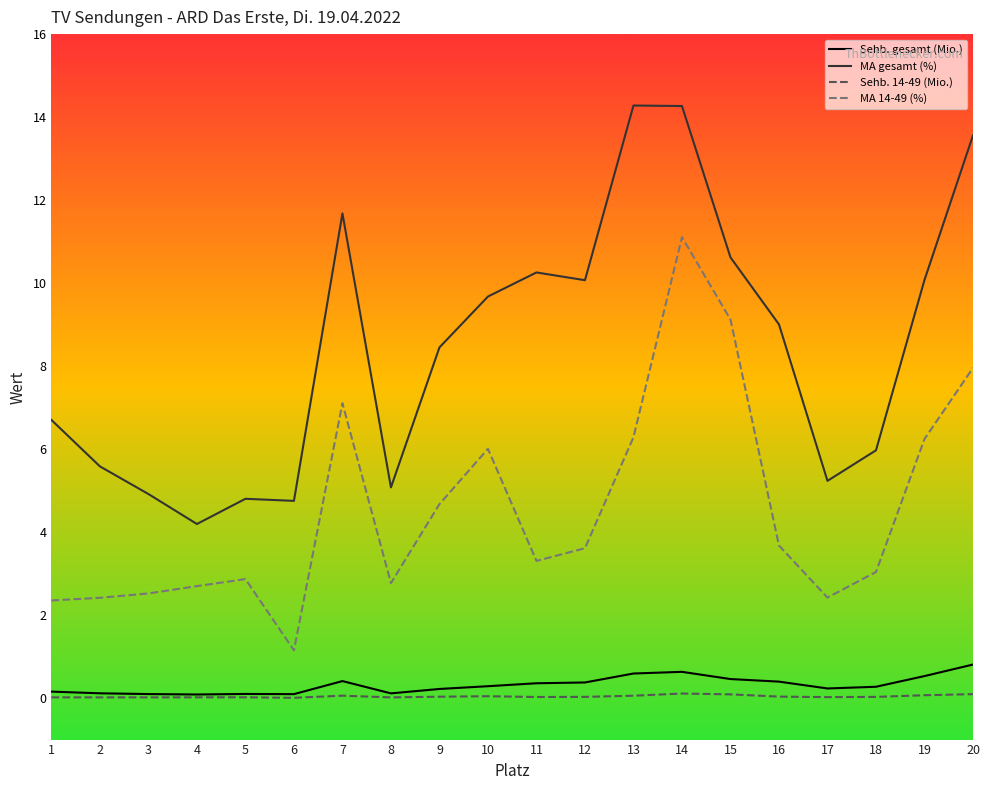

List the series in order of their peak value, highest first.

MA gesamt (%), MA 14-49 (%), Sehb. gesamt (Mio.), Sehb. 14-49 (Mio.)